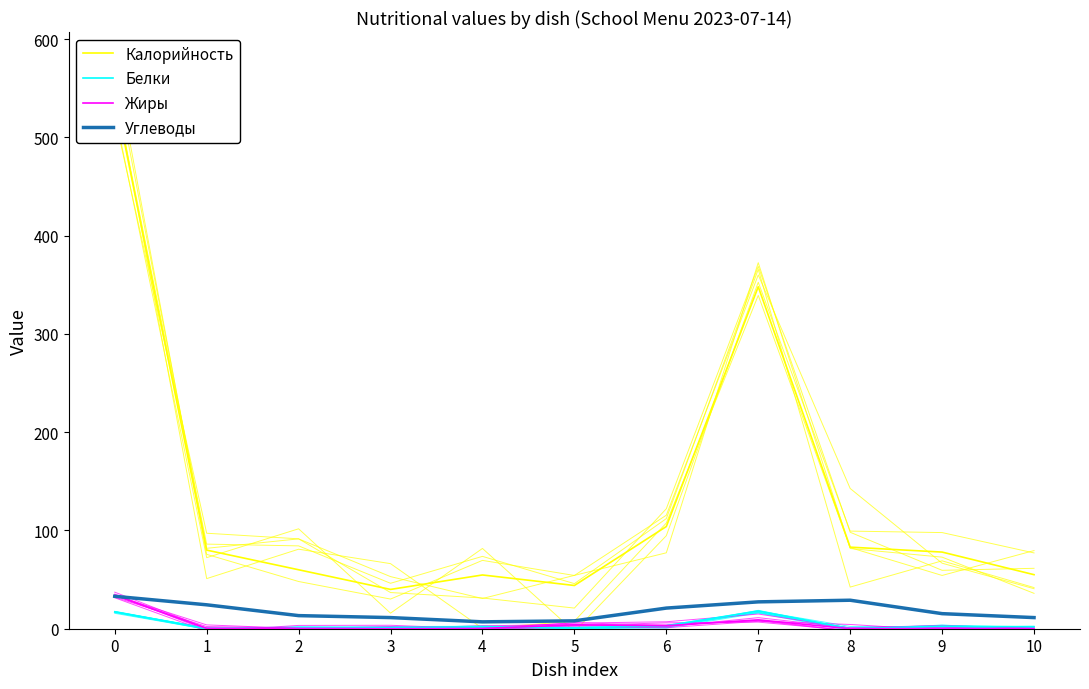

Reading right to left, transcribe all the data shown in this chart.

Калорийность: 55.0	78.0	83.0	348.0	104.0	44.0	54.7	40.0	60.0	80.0	544.0
Белки: 2.0	2.5	0.0	18.0	3.0	1.0	2.0	1.0	0.0	0.0	17.0
Жиры: 0.0	0.2	0.0	9.0	3.0	4.0	0.2	0.0	0.0	0.3	34.0
Углеводы: 11.3	15.3	29.0	27.3	21.0	8.0	7.0	11.3	13.3	24.3	33.0